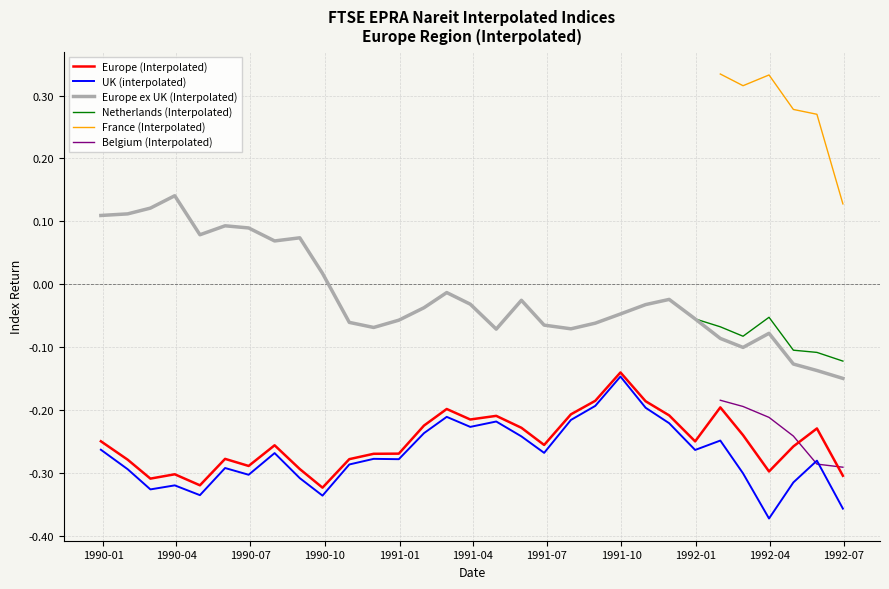

True or false: Europe ex UK (Interpolated) and Europe (Interpolated) cross at least once.

False